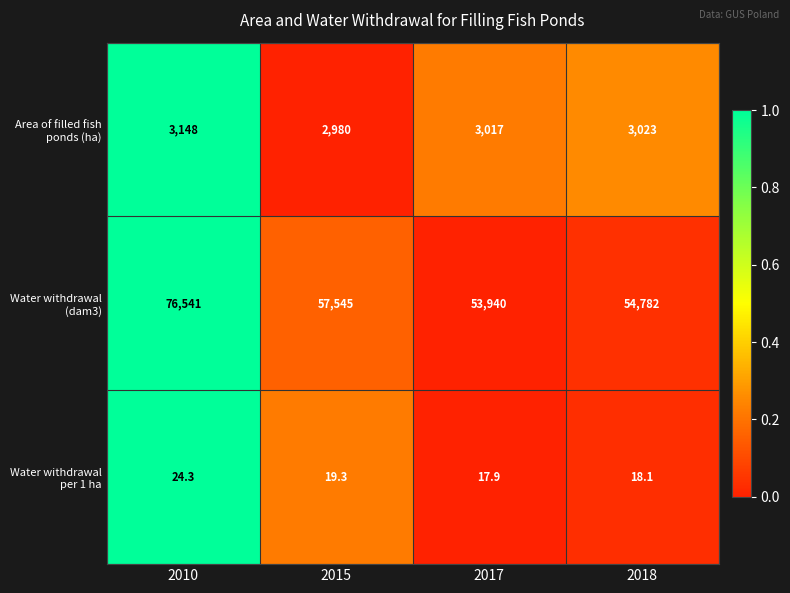

List the series in order of their peak value, lowest first.

Water withdrawal per 1 ha, Area of filled fish ponds (ha), Water withdrawal (dam3)